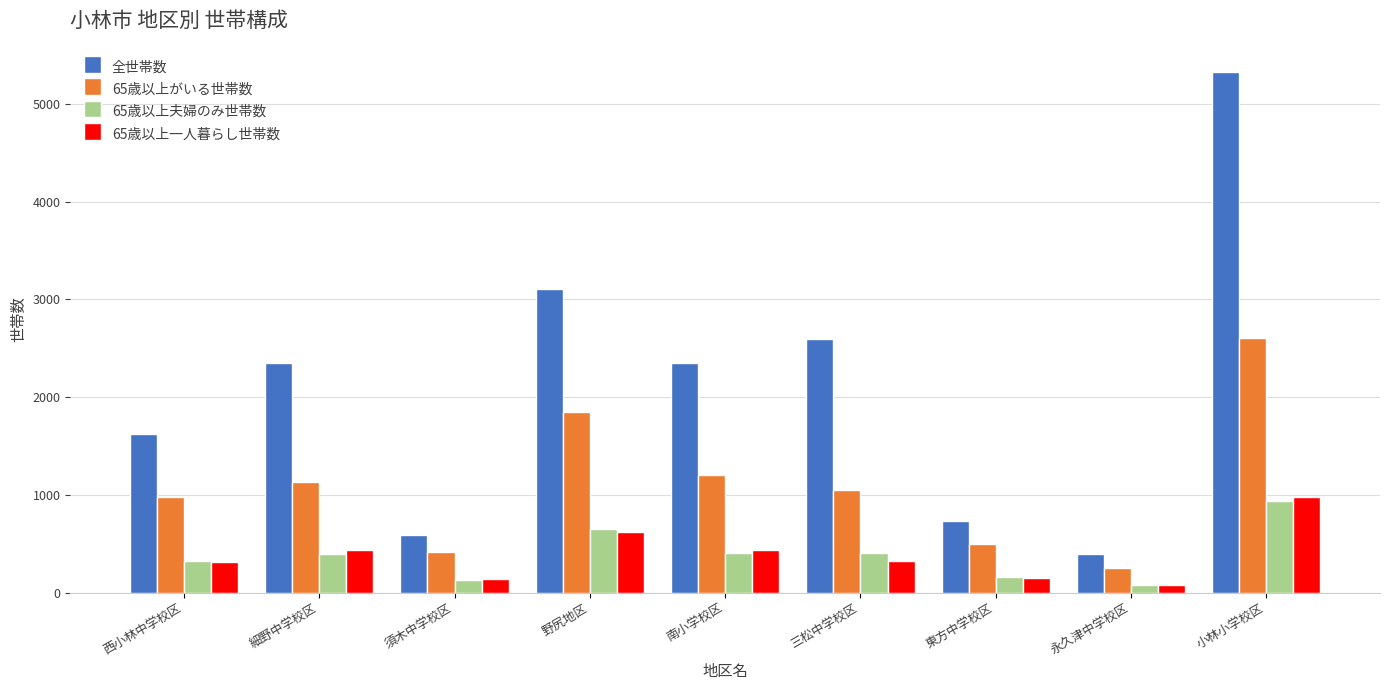

What is the total value across all series at 須木中学校区?

1280.0